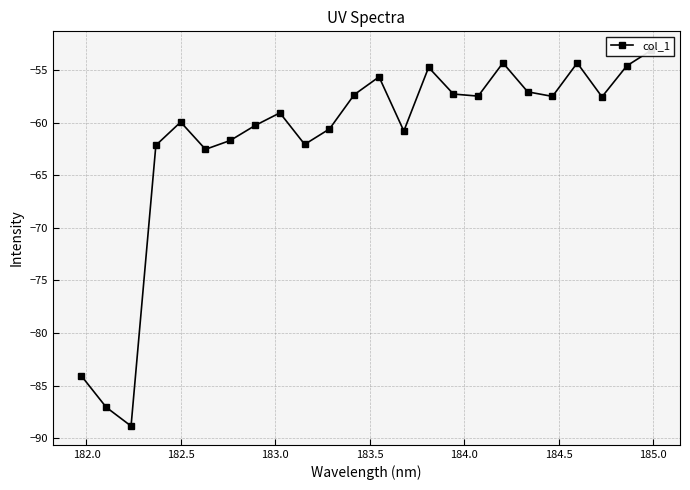

Reading left to right, transcribe all the data shown in this chart.

-84.1	-87.1	-88.8	-62.1	-59.9	-62.5	-61.7	-60.3	-59.1	-62.1	-60.6	-57.3	-55.6	-60.8	-54.7	-57.3	-57.5	-54.3	-57.1	-57.5	-54.3	-57.5	-54.6	-53.1